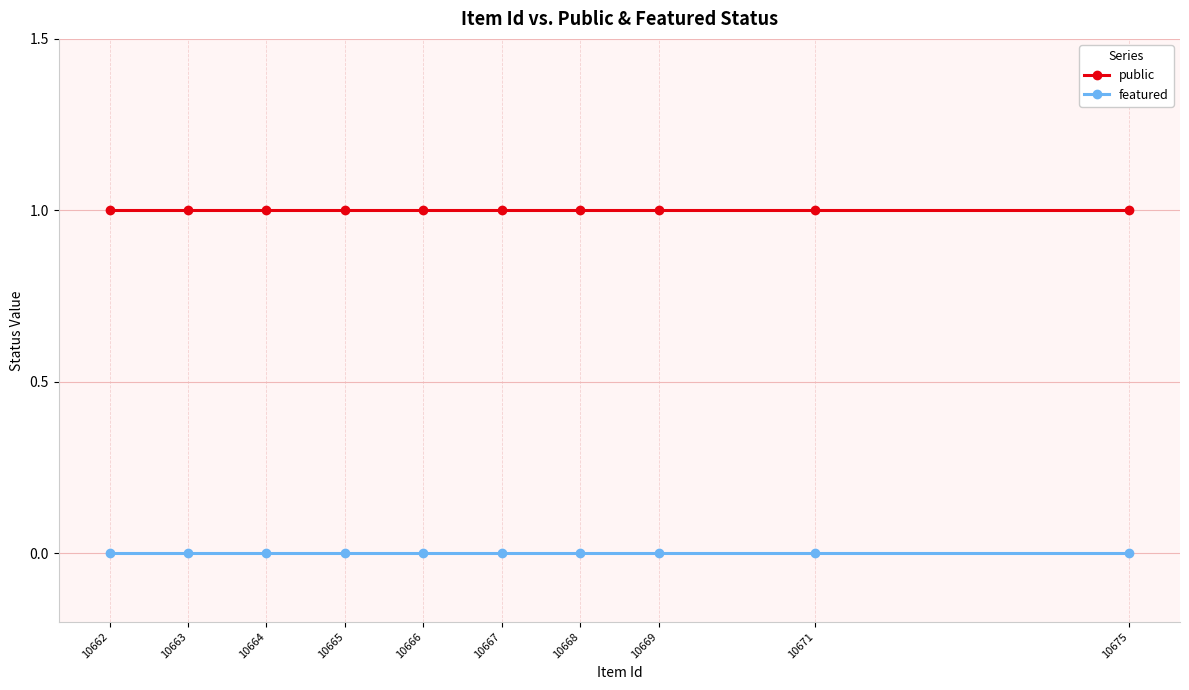

True or false: public and featured intersect in this chart.

False